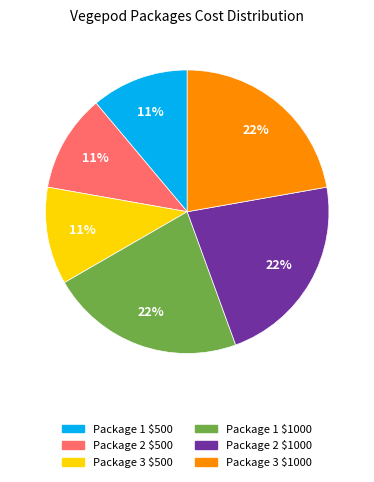

Does any single category account for the majority?

No